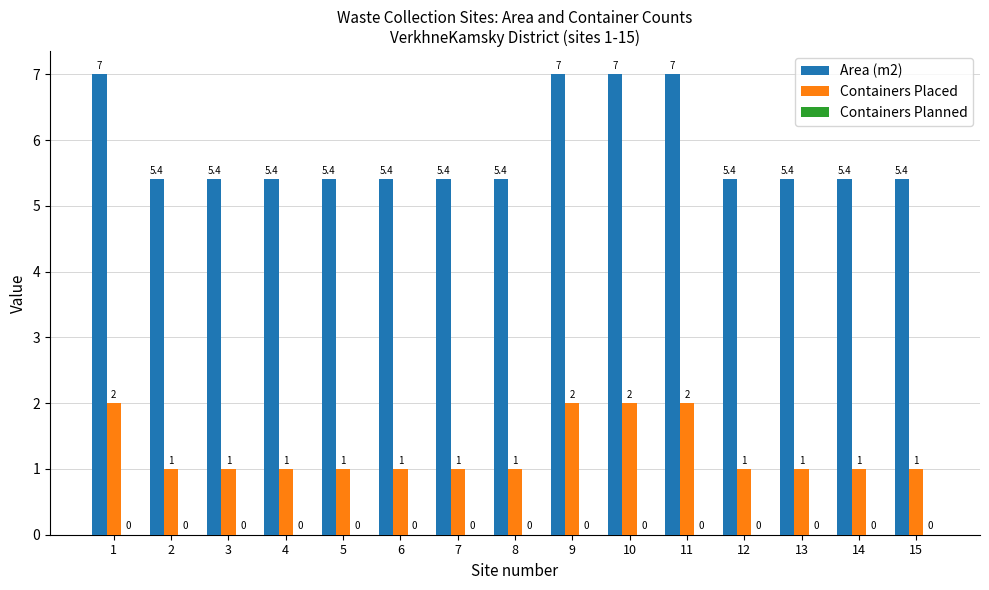

Is the value of Containers Placed at 8 greater than the value of Area (m2) at 12?

No